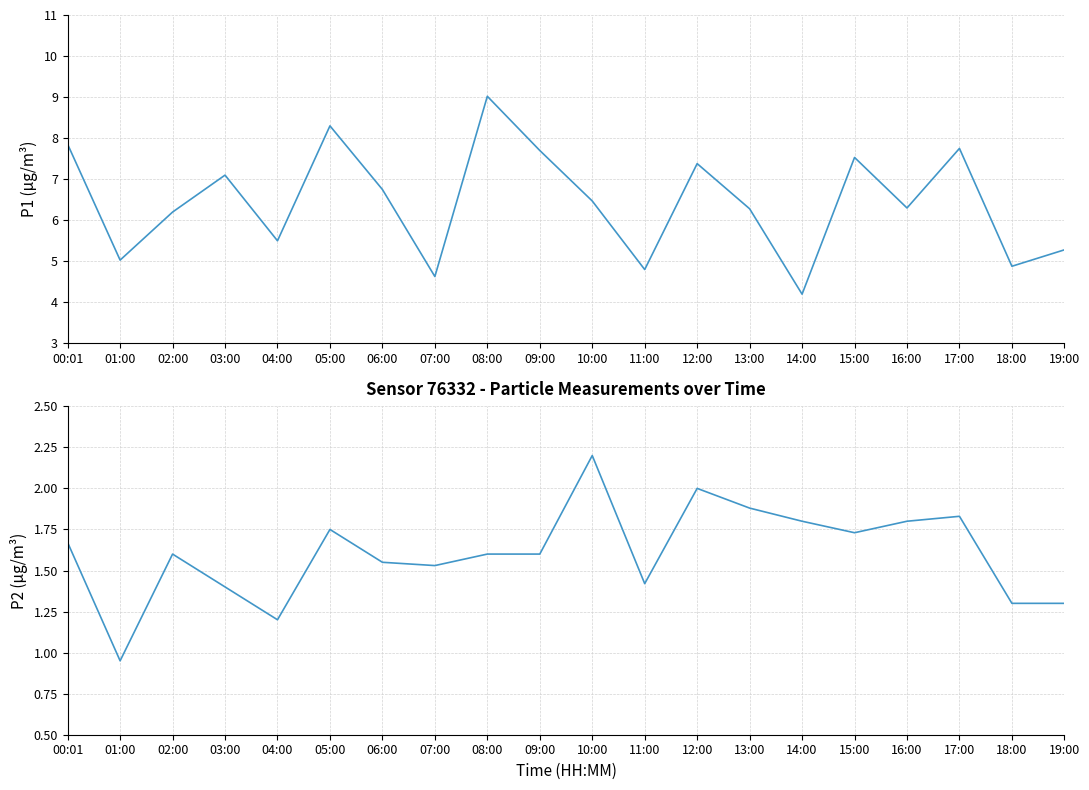

List the labels in order of P1 value, smallest first.

14:00, 07:00, 11:00, 18:00, 01:00, 19:00, 04:00, 02:00, 13:00, 16:00, 10:00, 06:00, 03:00, 12:00, 15:00, 09:00, 17:00, 00:01, 05:00, 08:00